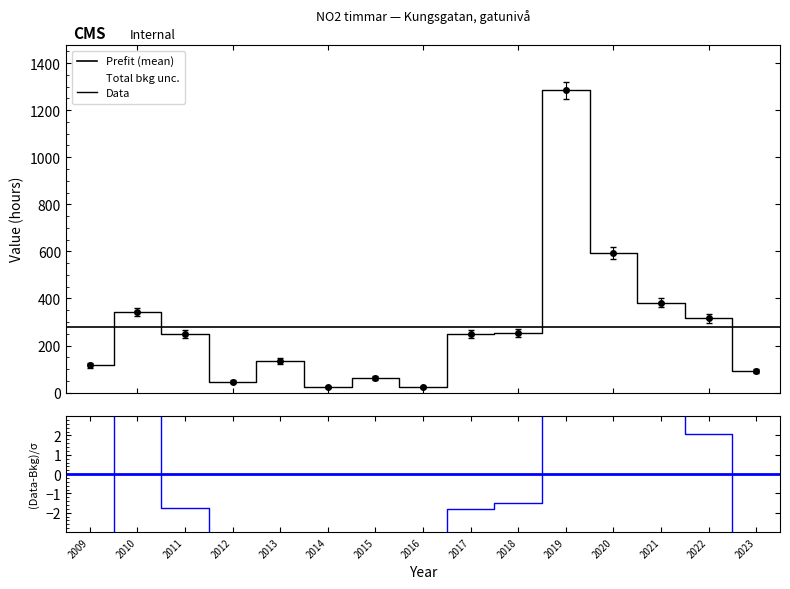

What is the sum of all values?

4166